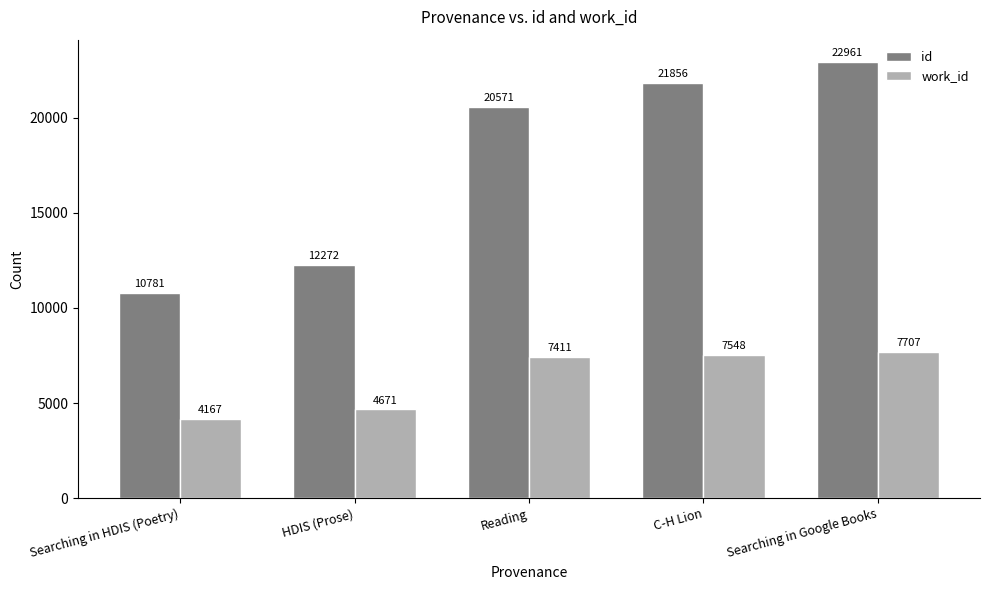

Which series has the widest spread of values?

id